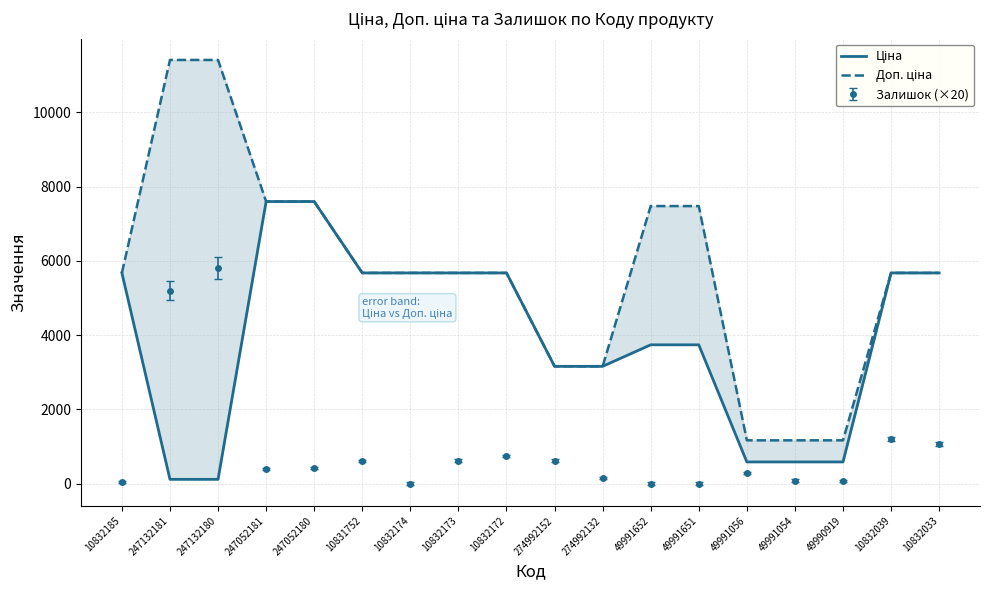

How many lines are shown in the chart?

2